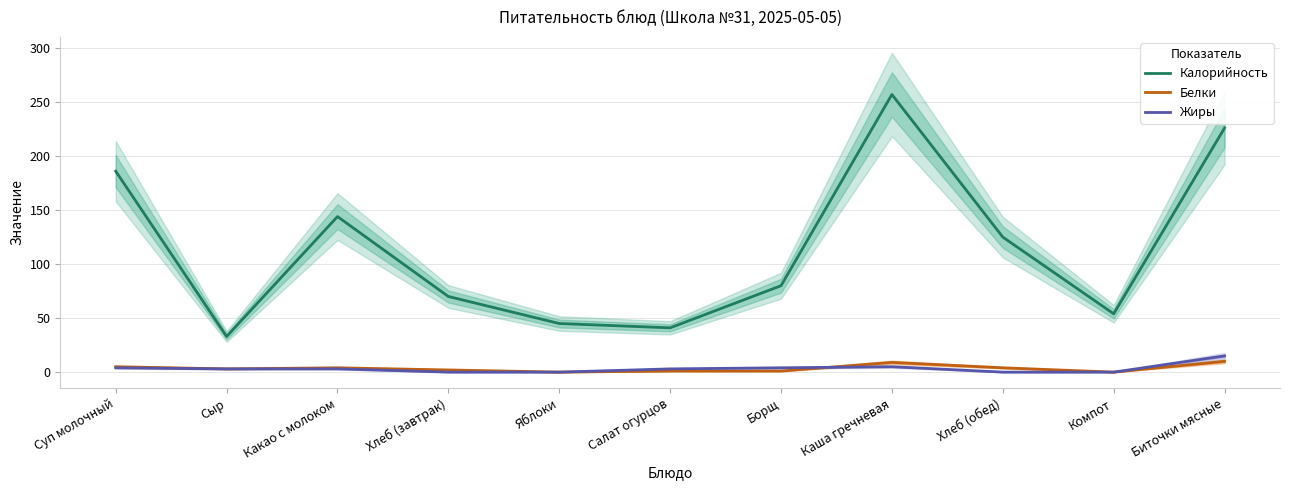

What is the total value across all series at Какао с молоком?

151